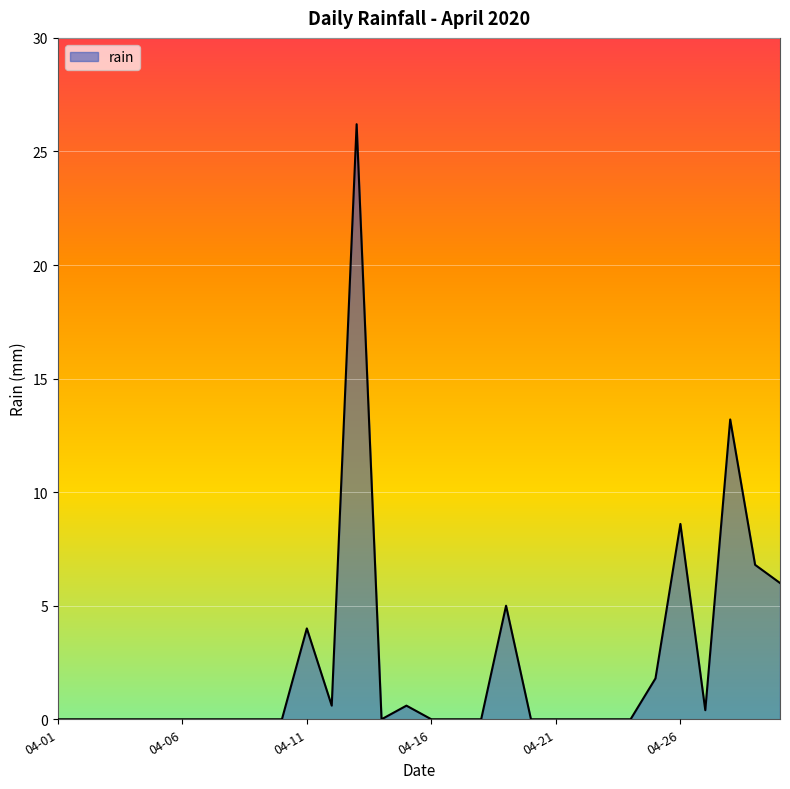

Reading left to right, transcribe all the data shown in this chart.

0.0	0.0	0.0	0.0	0.0	0.0	0.0	0.0	0.0	0.0	4.0	0.6	26.2	0.0	0.6	0.0	0.0	0.0	5.0	0.0	0.0	0.0	0.0	0.0	1.8	8.6	0.4	13.2	6.8	6.0